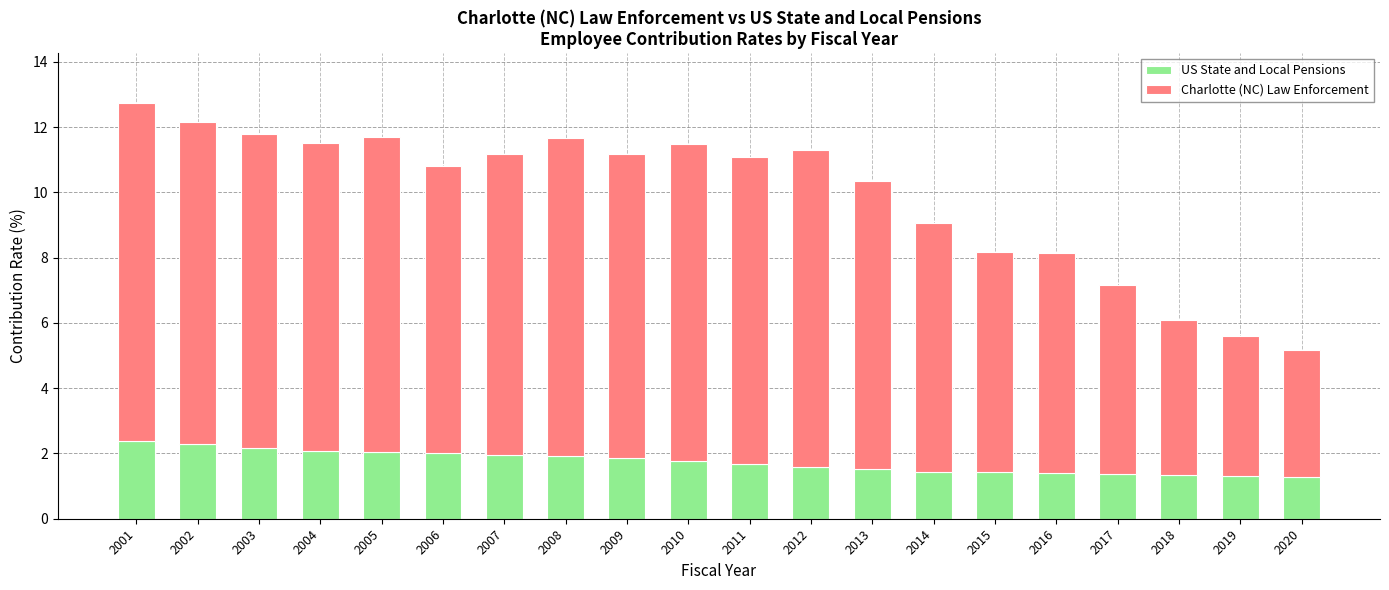

What is the minimum value for US State and Local Pensions?

1.3